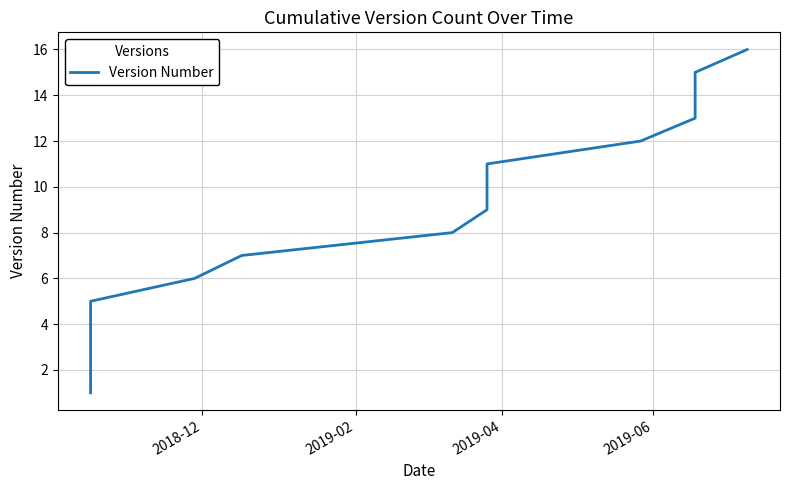

What position from the right is 2019-02?

15